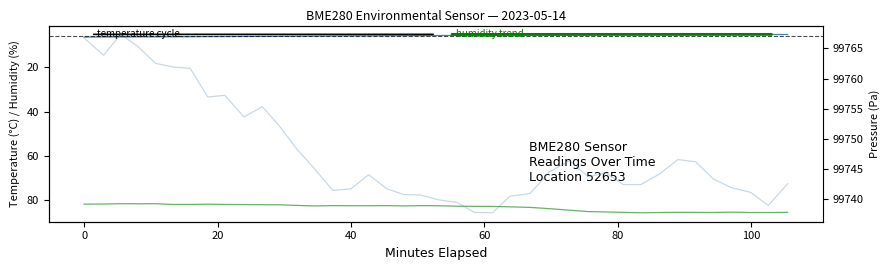

Which series has the largest total across all categories?

pressure